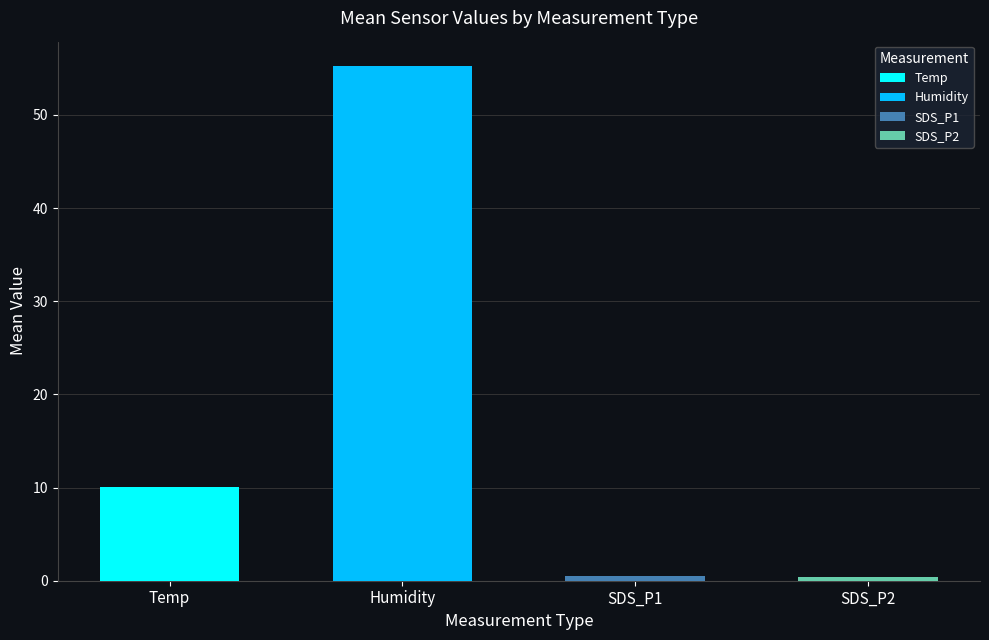

What is the value of the SDS_P1 bar at the 20th from the left?

0.5